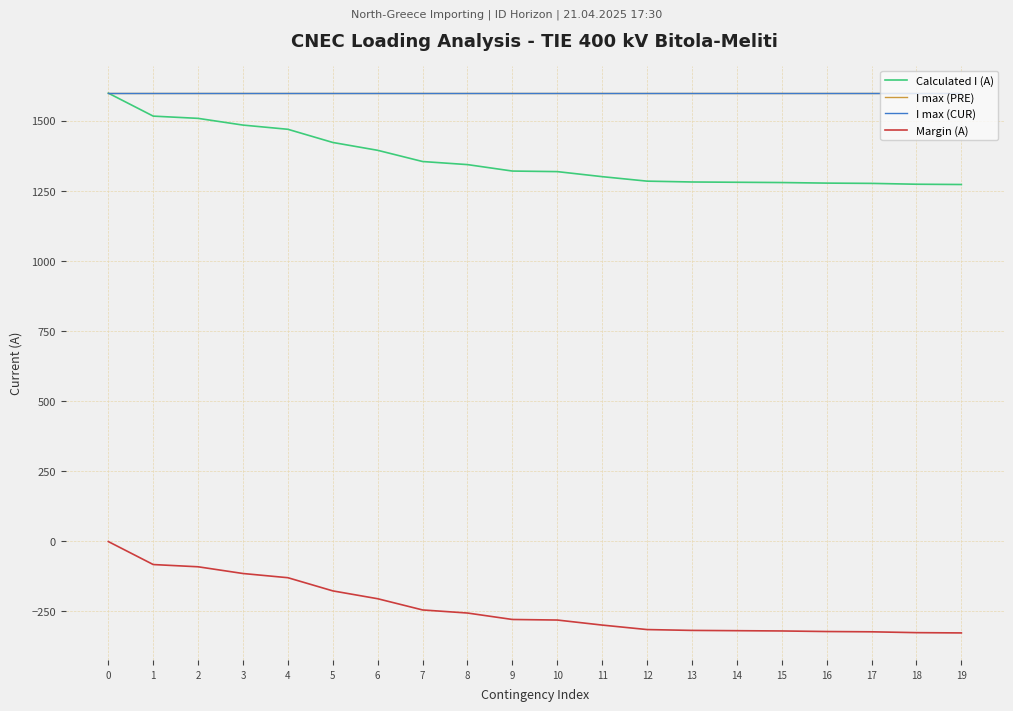

Is this an area chart (filled region under the line)?

No